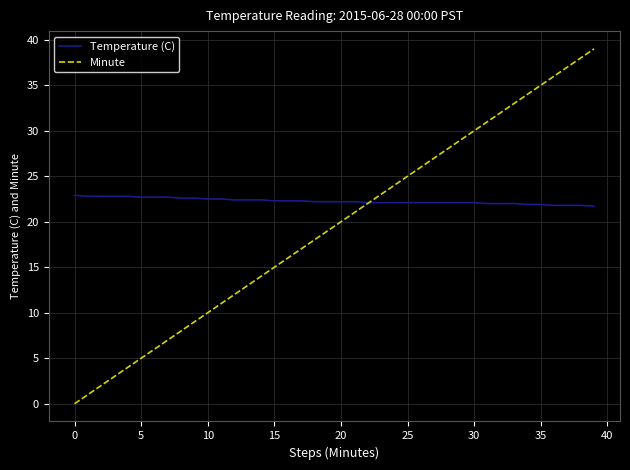

How many values in the Minute series are below 20?

20